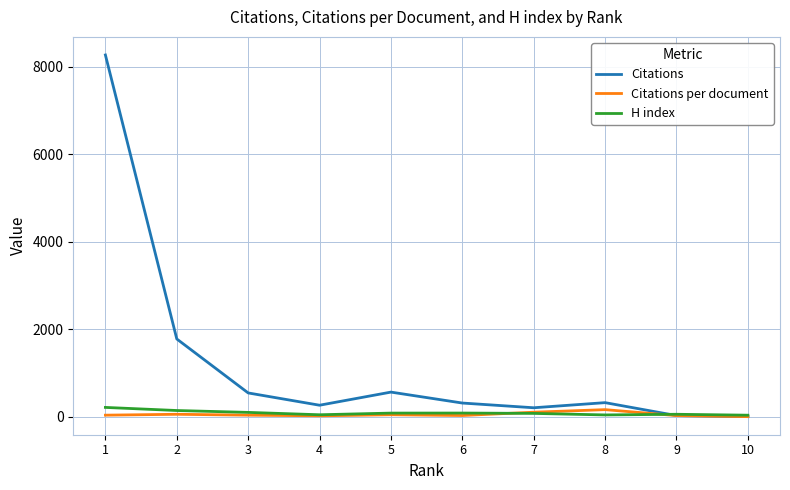

Where is Citations nearest to the value 4135?

2